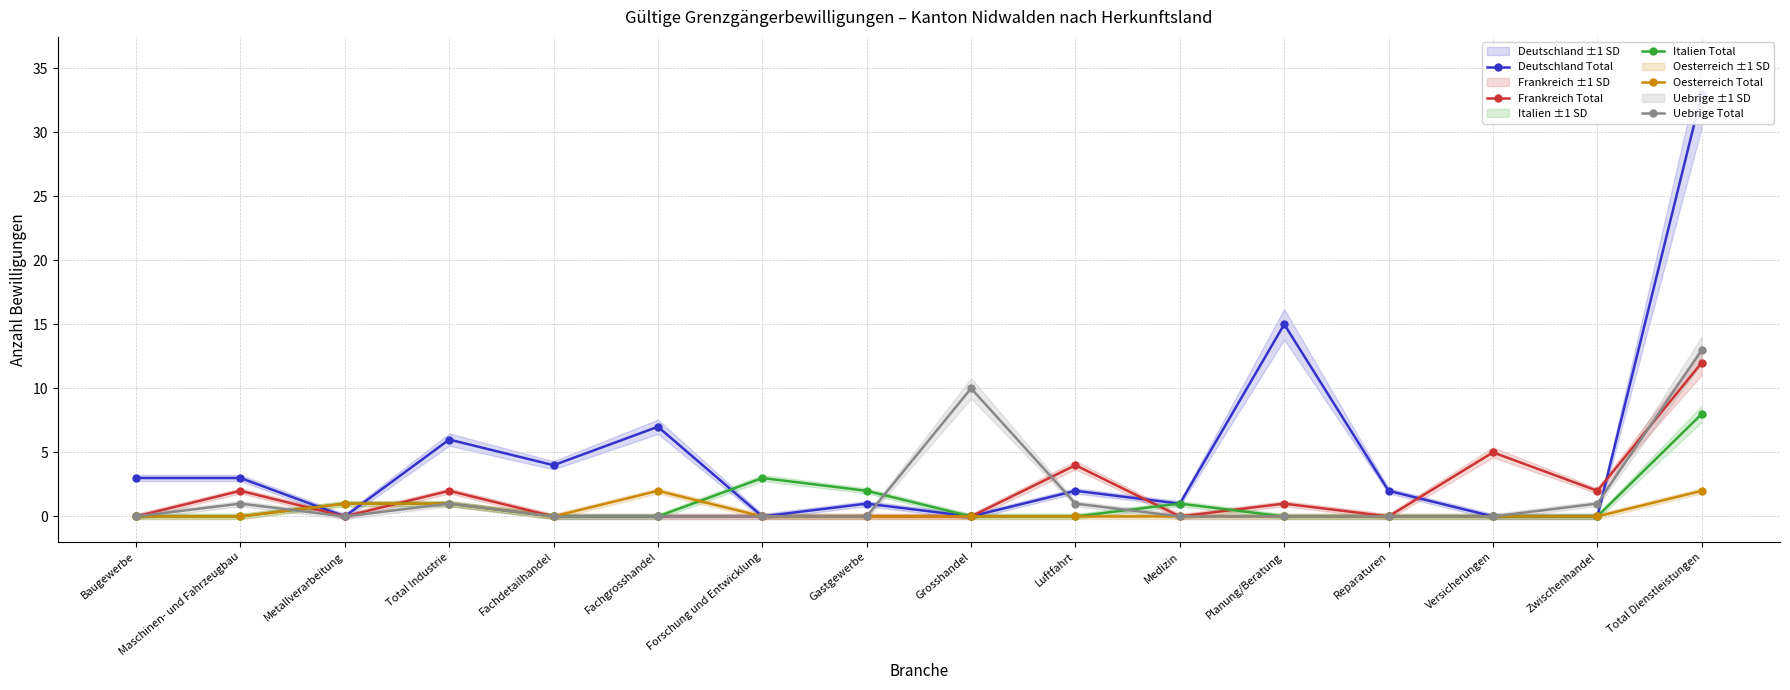

What is the sum of the Deutschland Total values at Total Dienstleistungen and Gastgewerbe?

34